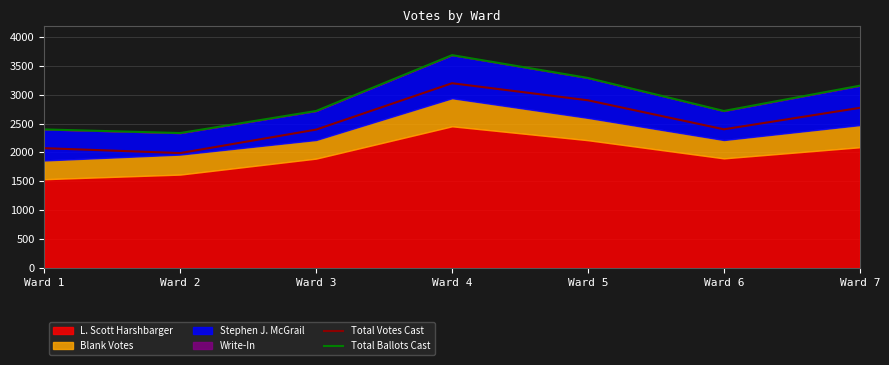

What is the maximum value for Total Votes Cast?

3200